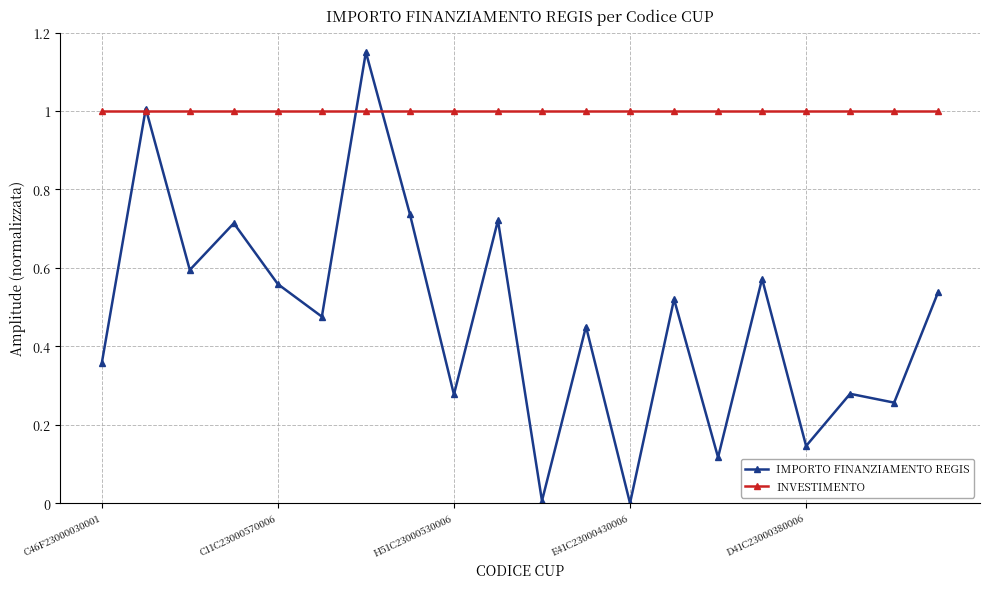

After their last crossing, which series has the higher values: IMPORTO FINANZIAMENTO REGIS or INVESTIMENTO?

INVESTIMENTO